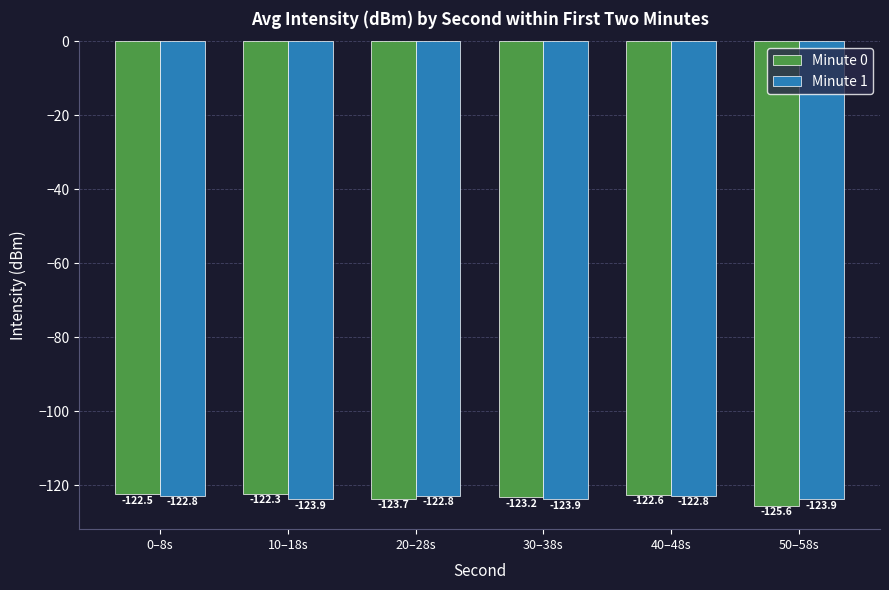

At how many categories does at least one series exceed -123?

4